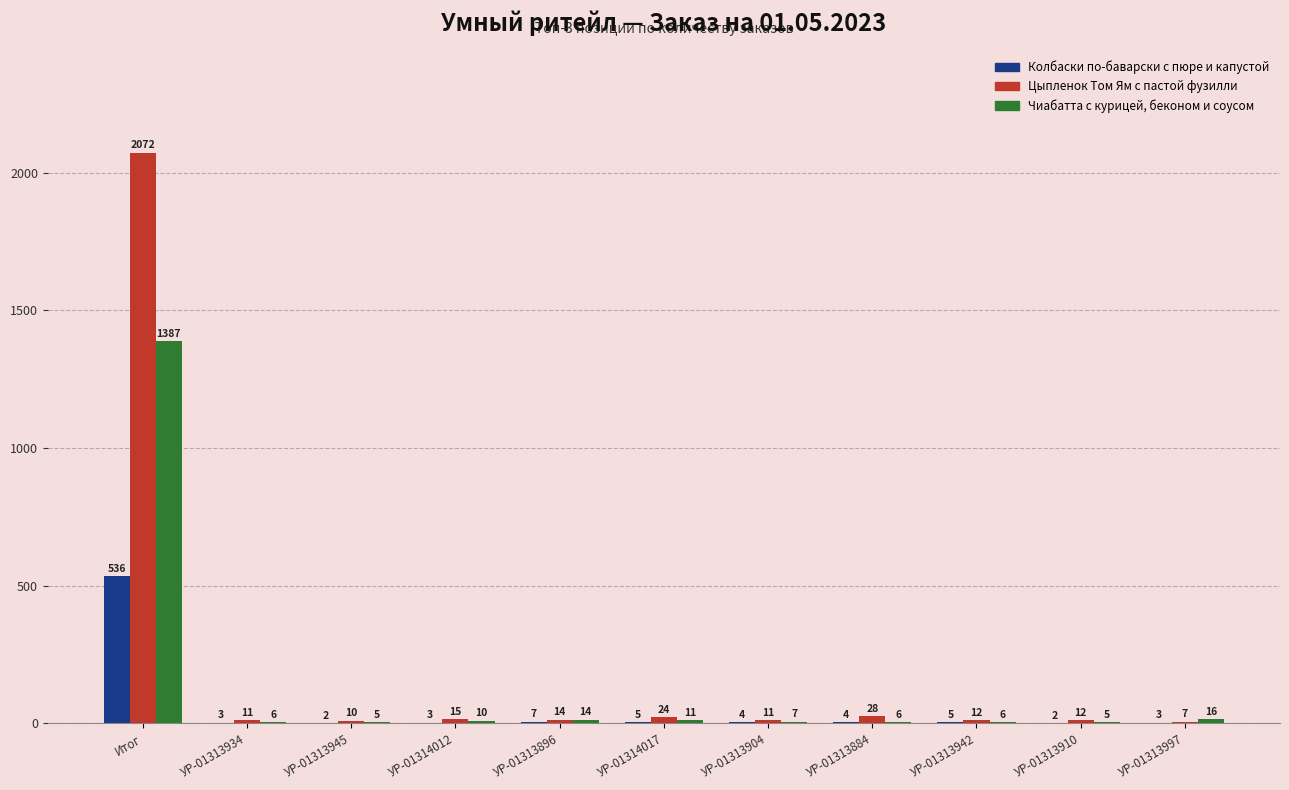

Which category has the highest value in the Колбаски по-баварски с пюре и капустой series?

Итог